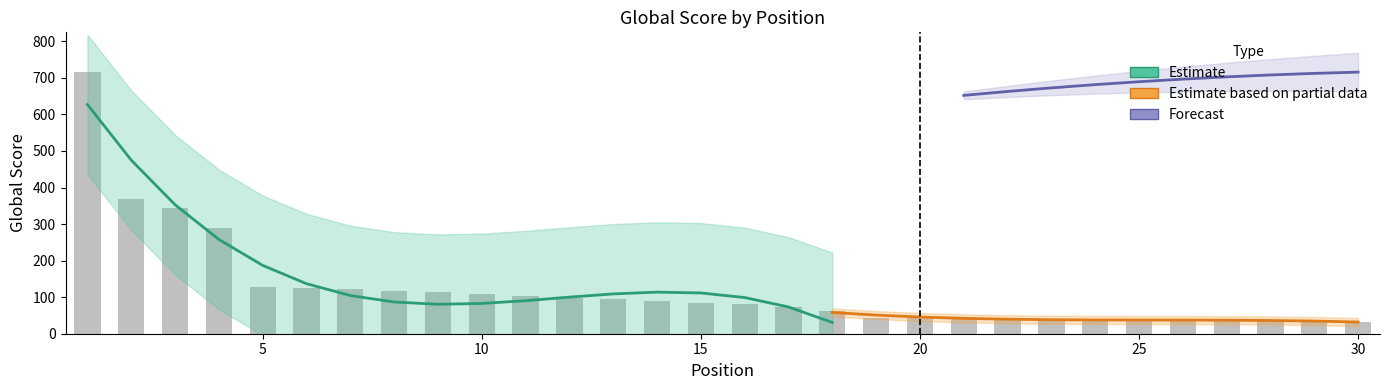

Reading right to left, transcribe all the data shown in this chart.

33	35	35	35	36	39	39	39	42	43	44	44	63	73	82	84	89	94	98	104	109	114	116	123	124	128	289	343	369	717